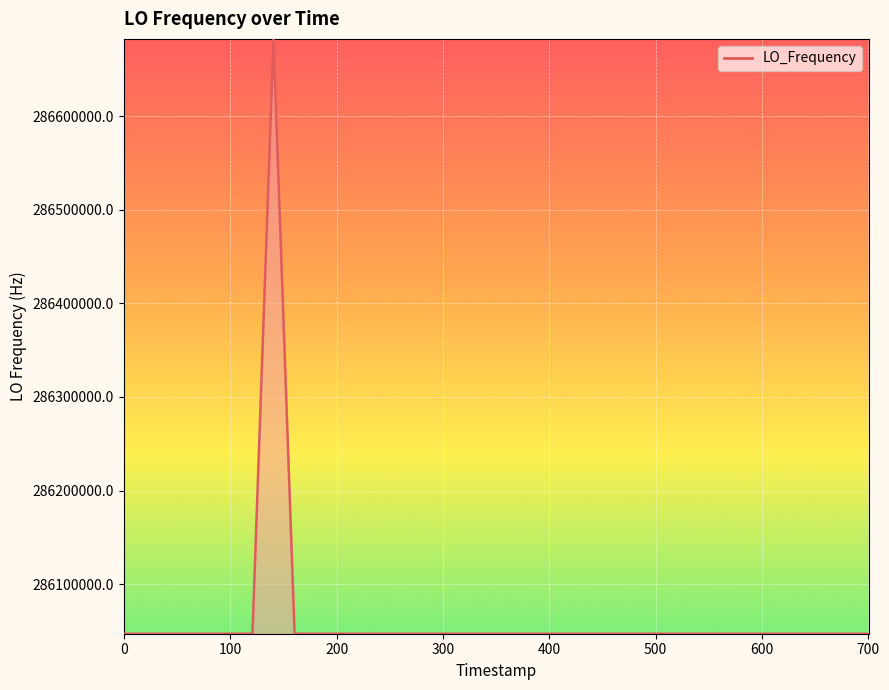

What is the minimum value shown in the chart?

286046995.4